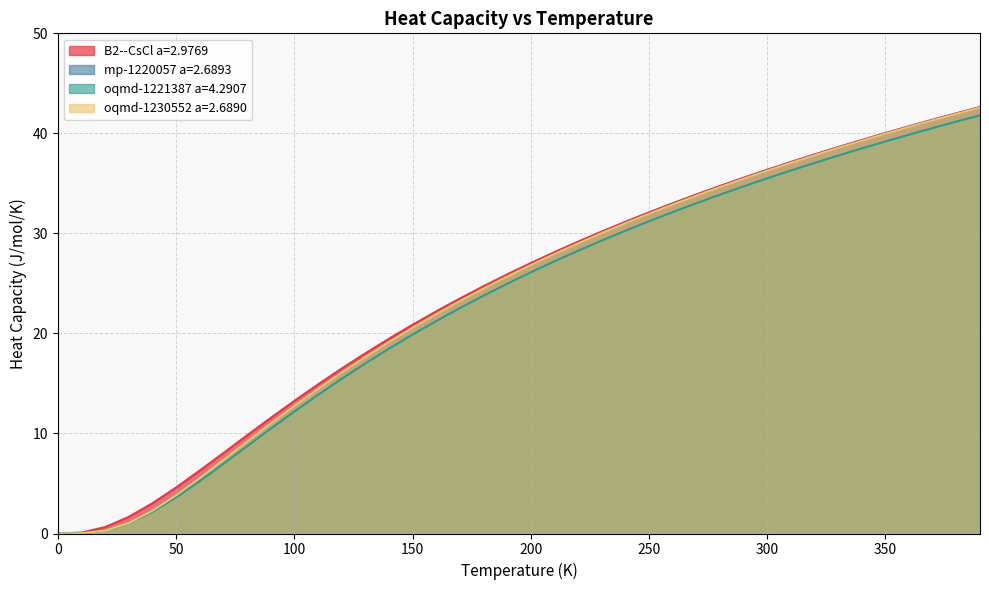

The mp-1220057 a=2.6893 series shows 14.6 at 250. True or false?

False